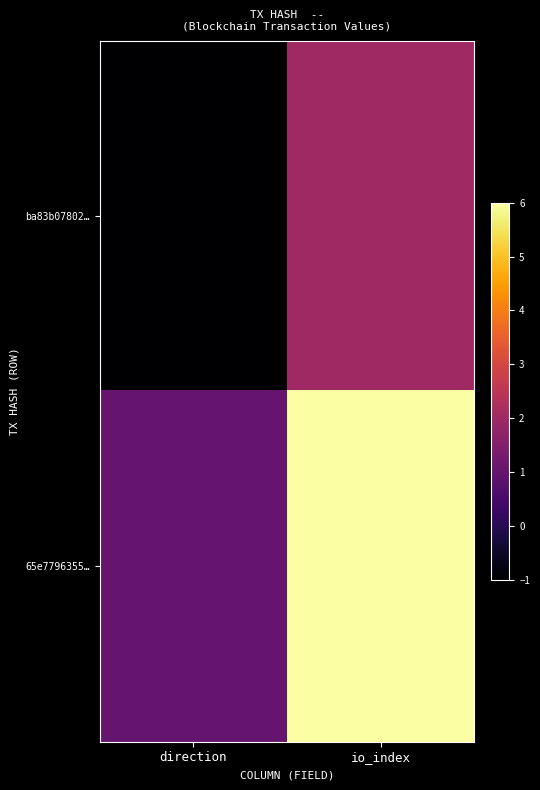

At how many categories does at least one series exceed 4?

1